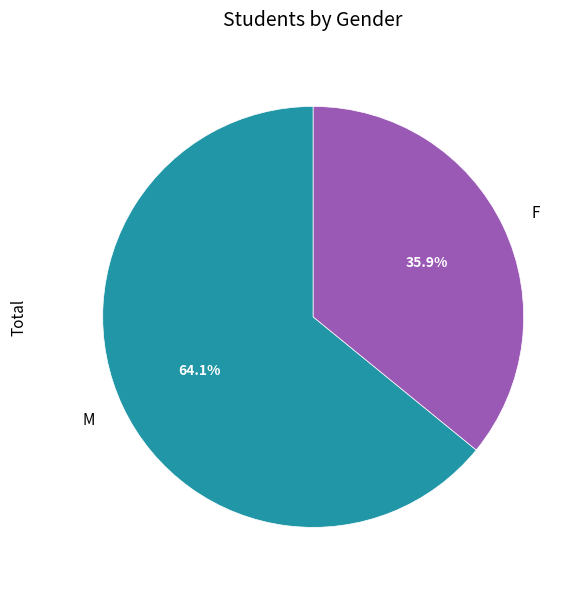

Which slice represents more than half of the pie?

M